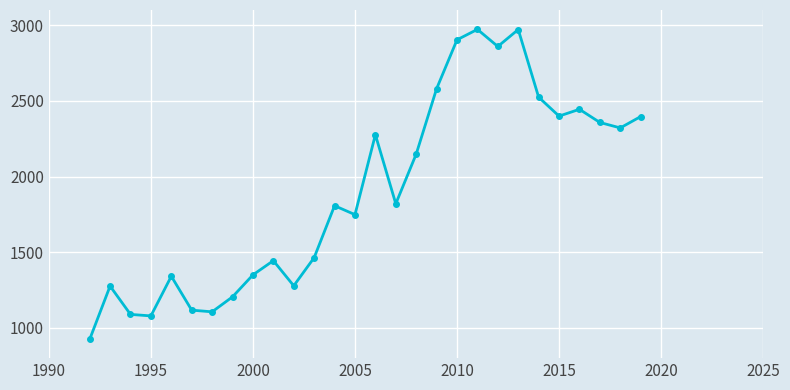

How many lines are shown in the chart?

1